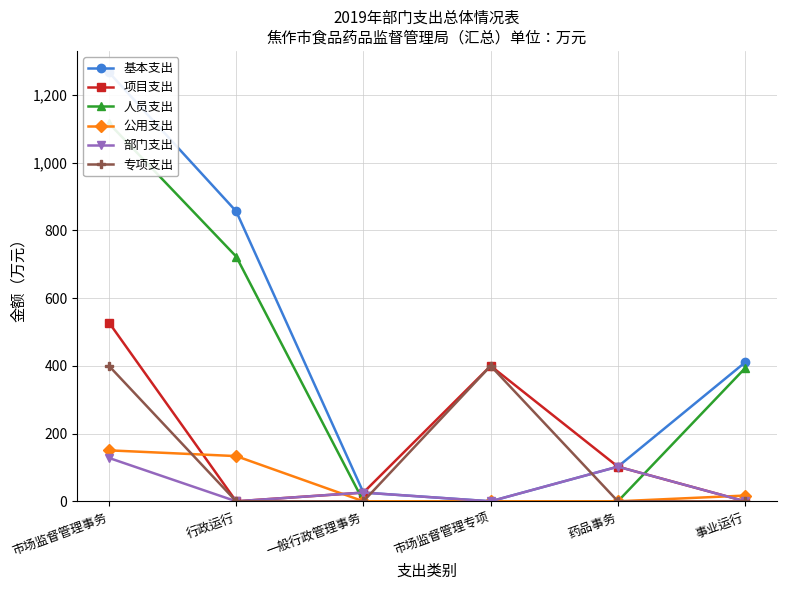

Which series changed the most between 行政运行 and 一般行政管理事务?

基本支出